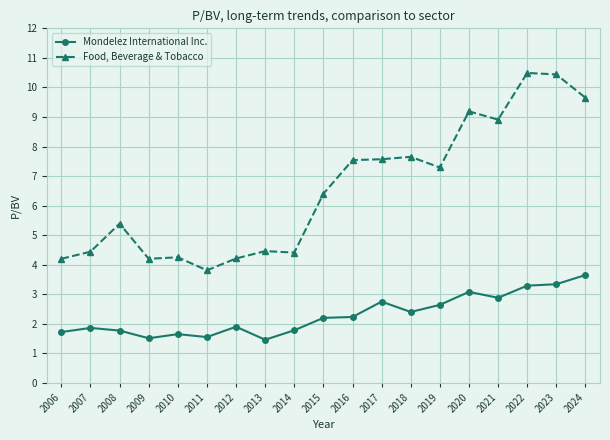

True or false: Mondelez International Inc. has a value of 0.9 at 2010.

False